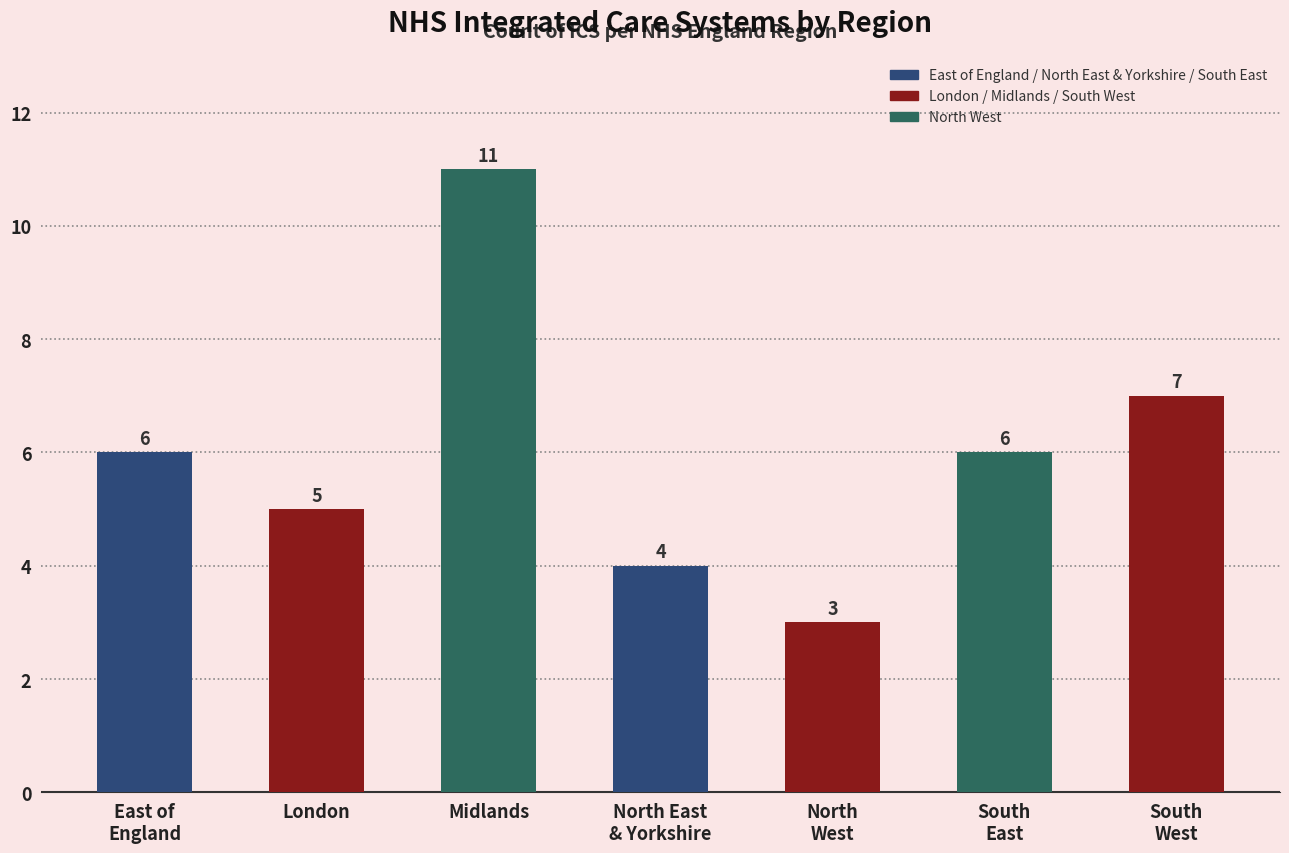

What is the sum of all values?

42